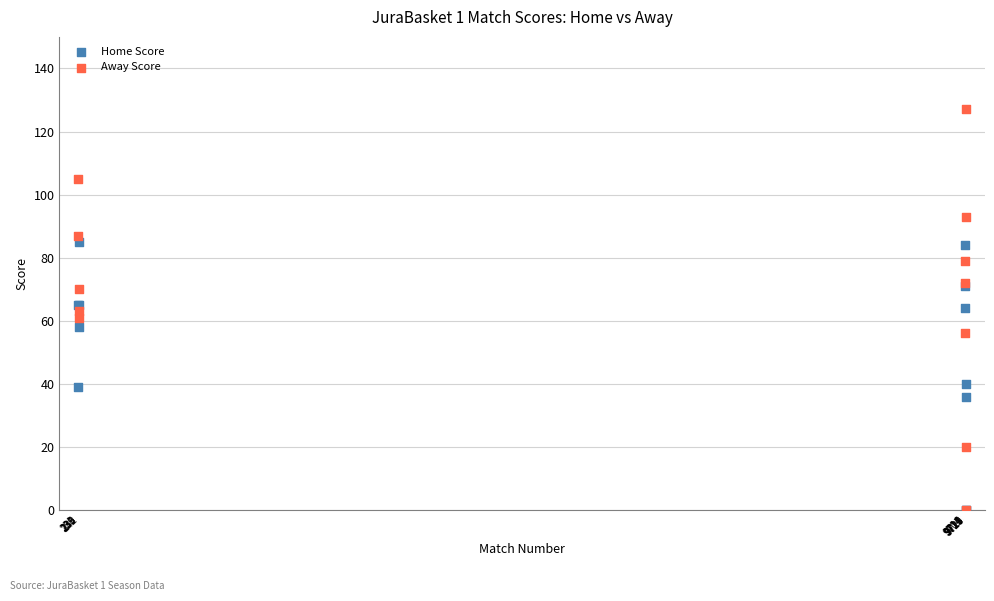

What are all the series names shown in the legend?

Home Score, Away Score